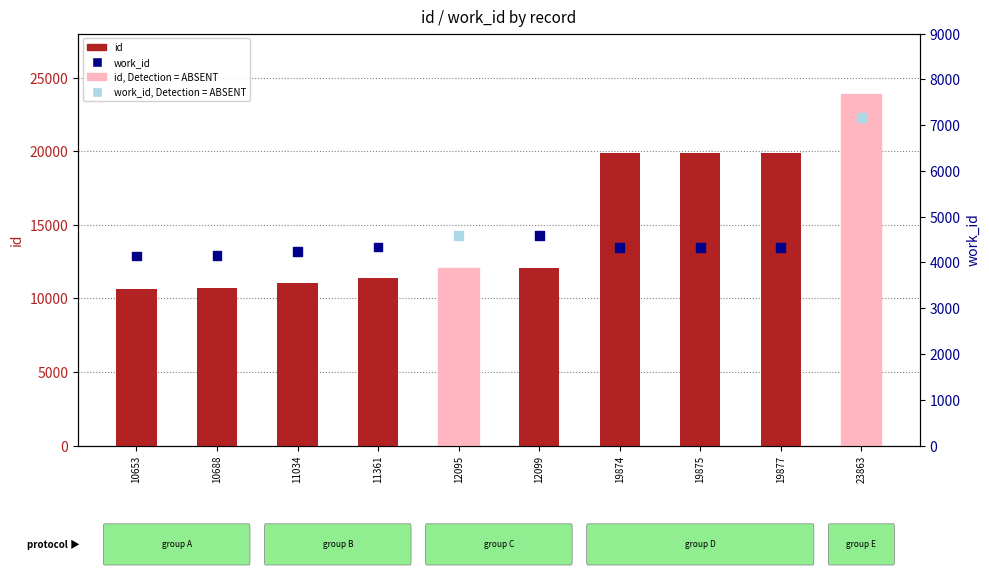

Which series has the largest Y range (max minus min)?

id